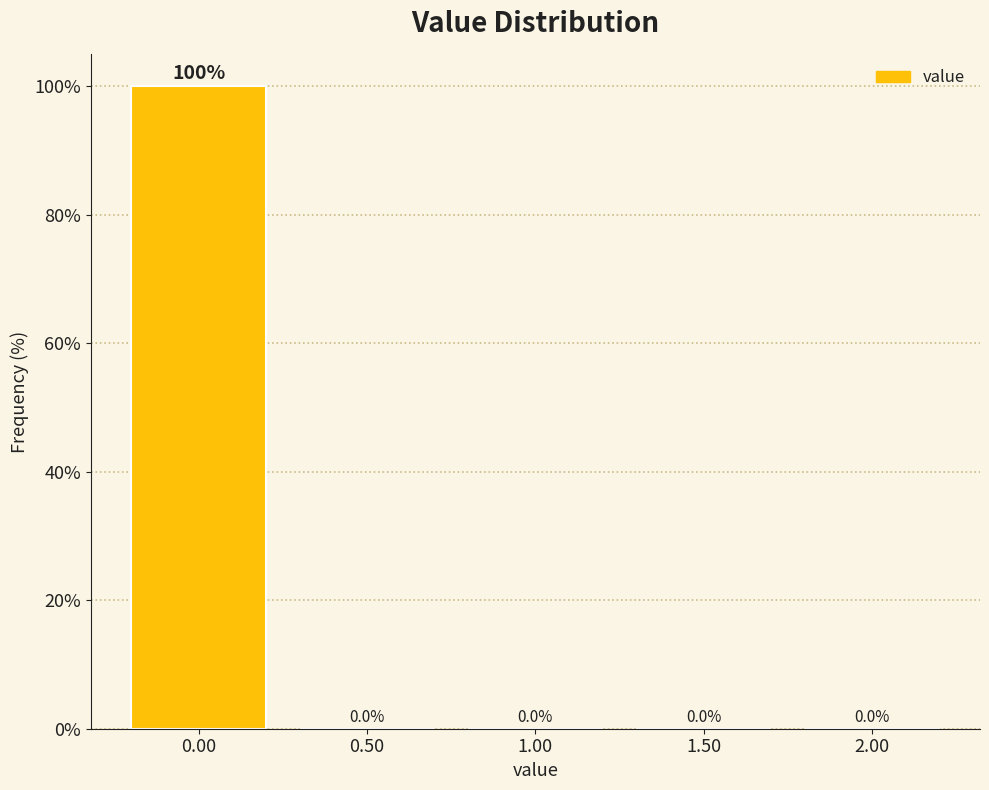

Reading right to left, list all the values displayed in this chart.

2.00=0	1.50=0	1.00=0	0.50=0	0.00=100